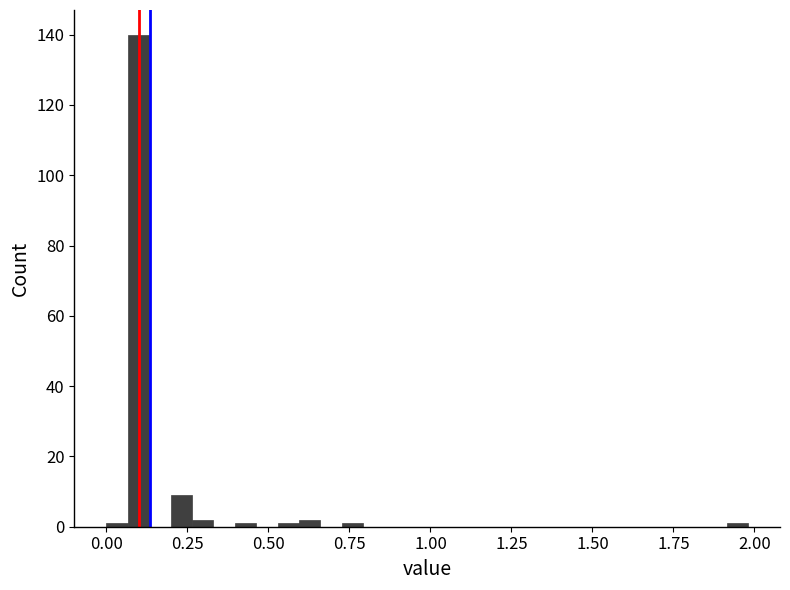

Around what value on the x-axis is the tallest bar? Give the approximate position of its centre, as read against the axis.

0.10